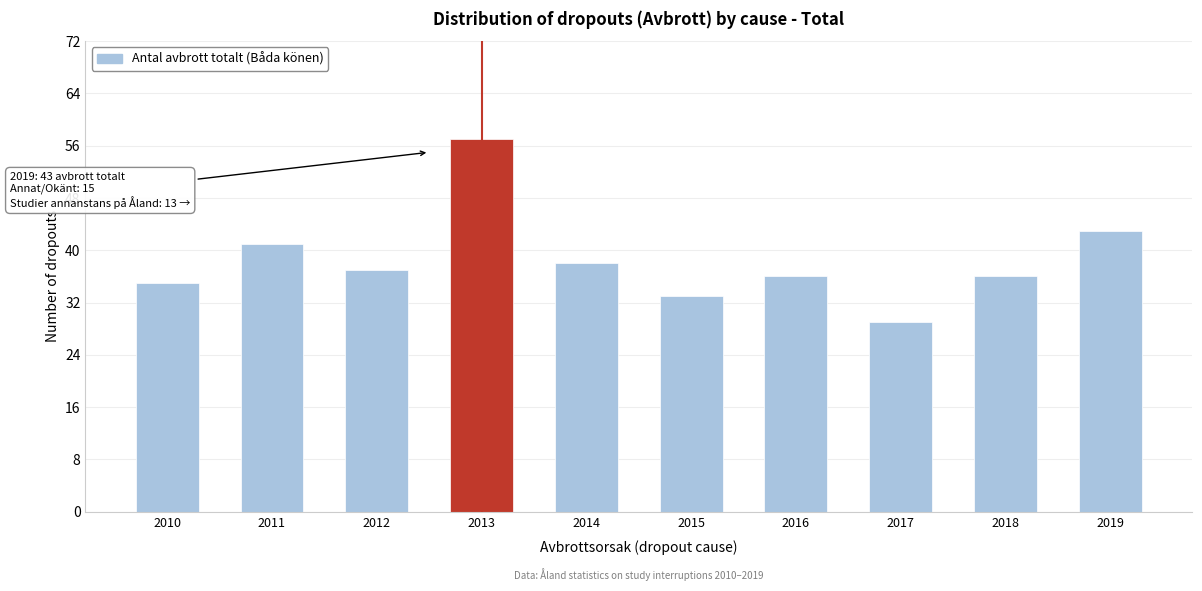

Reading right to left, list all the values displayed in this chart.

2019=43	2018=36	2017=29	2016=36	2015=33	2014=38	2013=57	2012=37	2011=41	2010=35